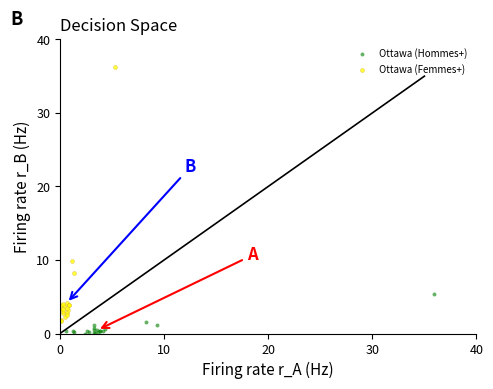

Which series contains the lowest Y value?

Ottawa (Hommes+)